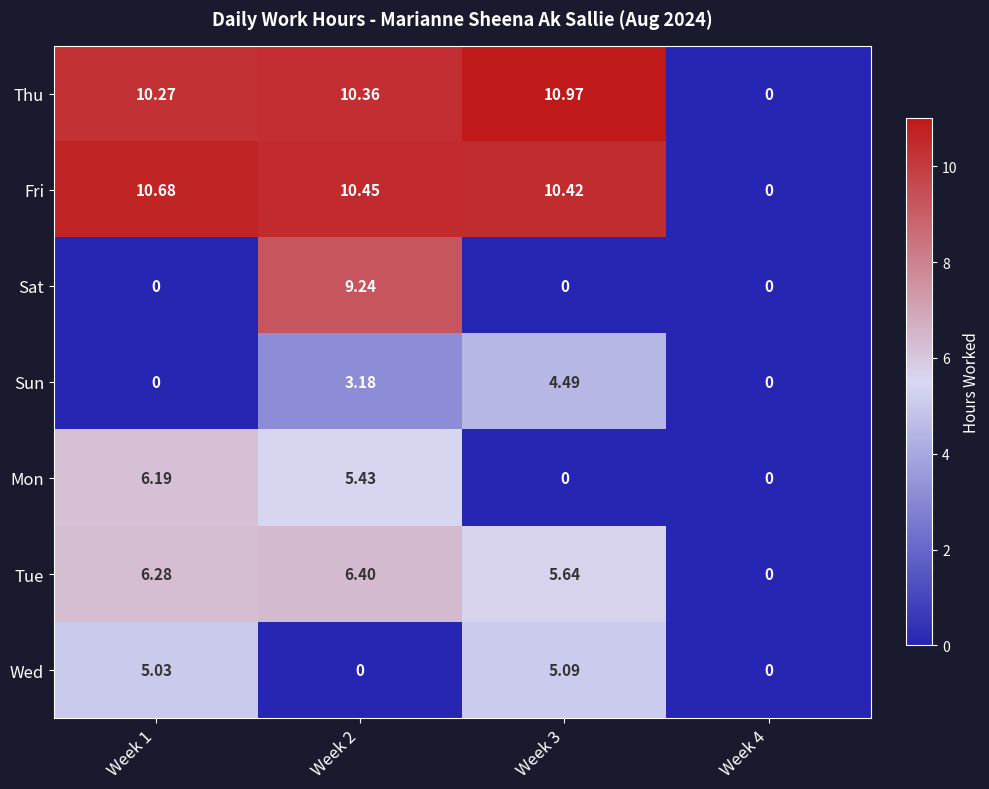

At which category is the sum across all series the highest?

Week 2